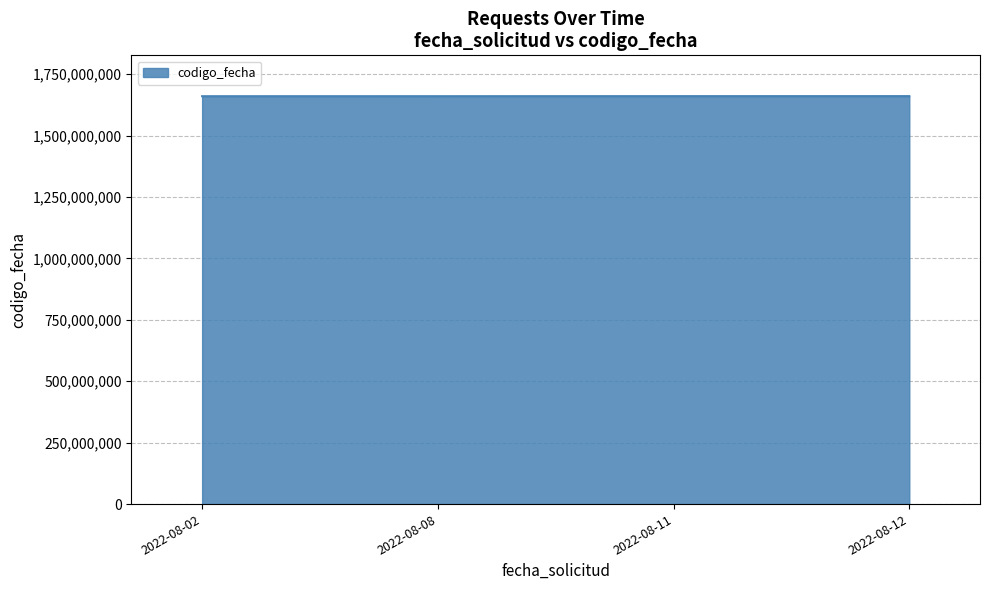

The value at 2022-08-02 is 1659962399. True or false?

True